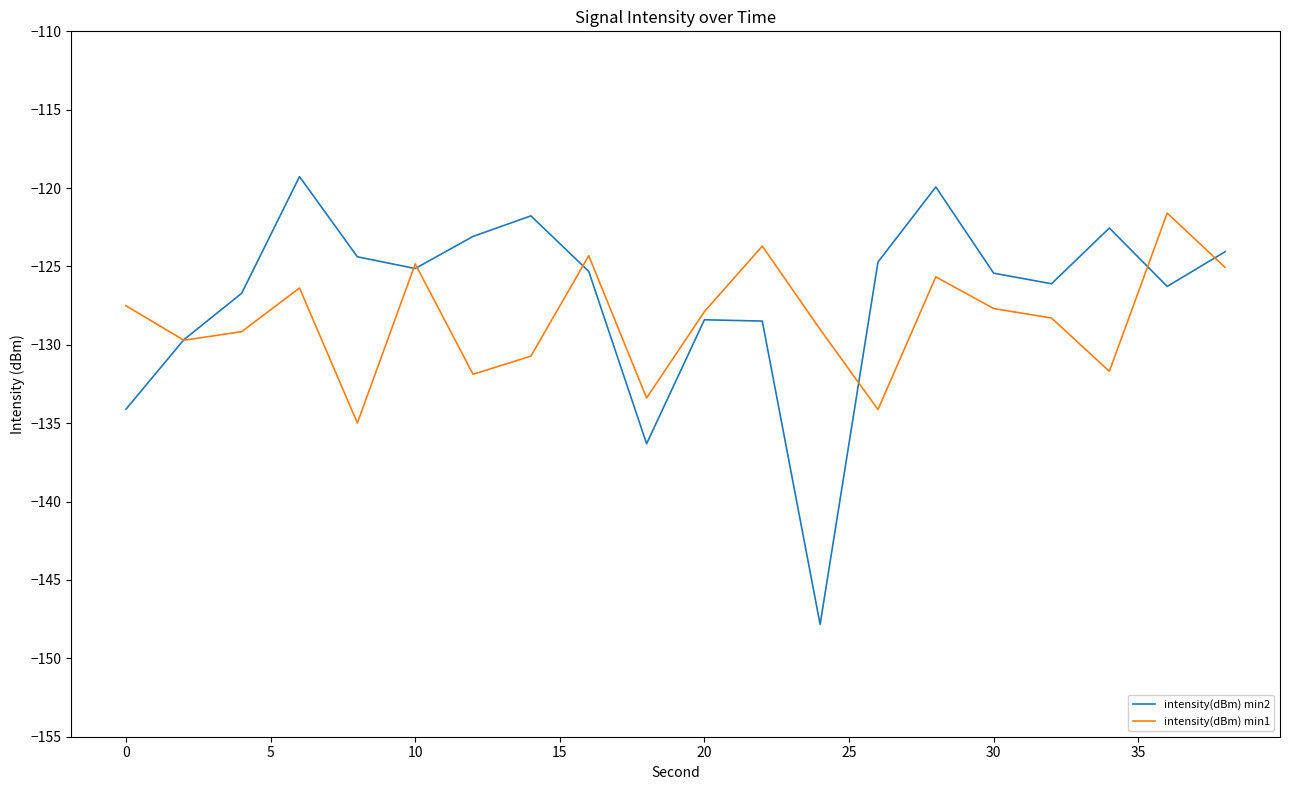

What is the greatest value displayed?

-119.3